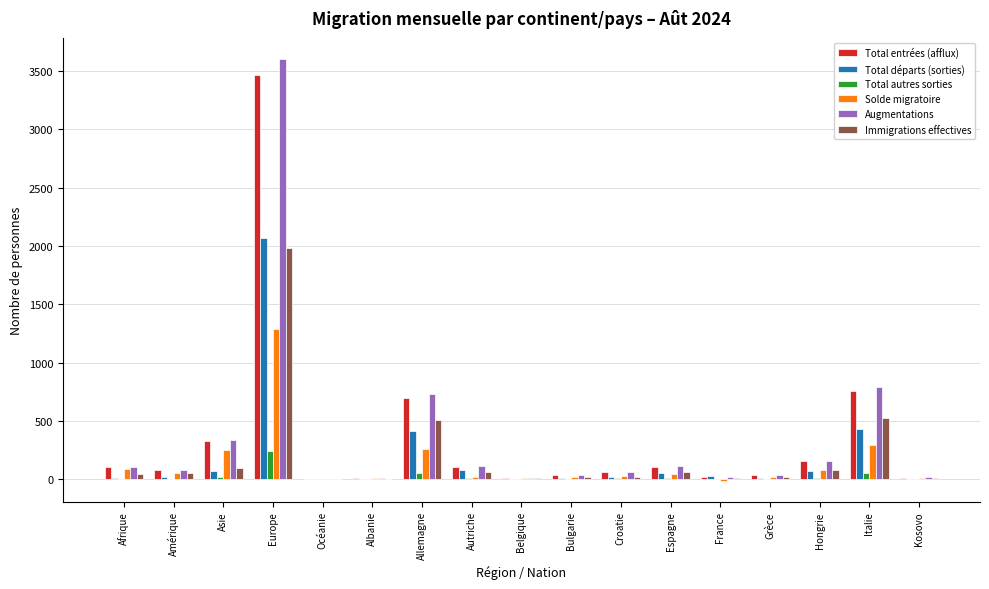

Between Europe and Espagne, which series saw the biggest shift?

Augmentations